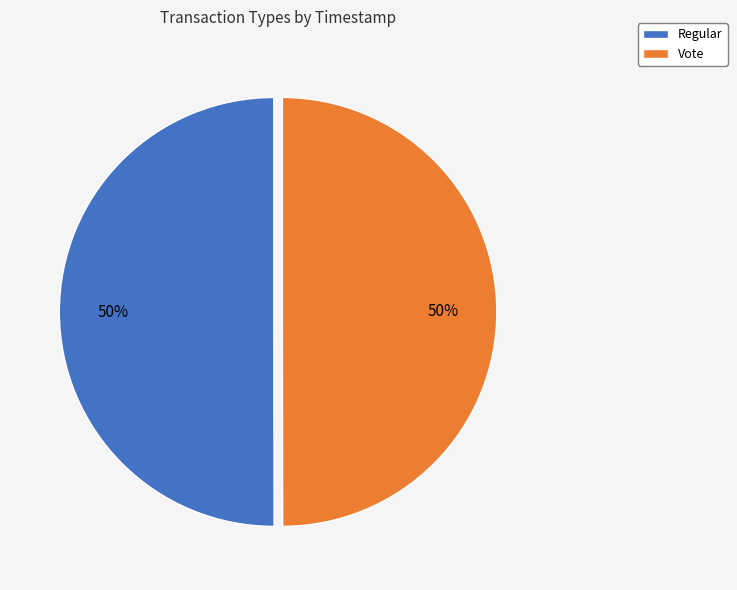

To the nearest percent, what is the combined percentage of Regular and Vote?

100%